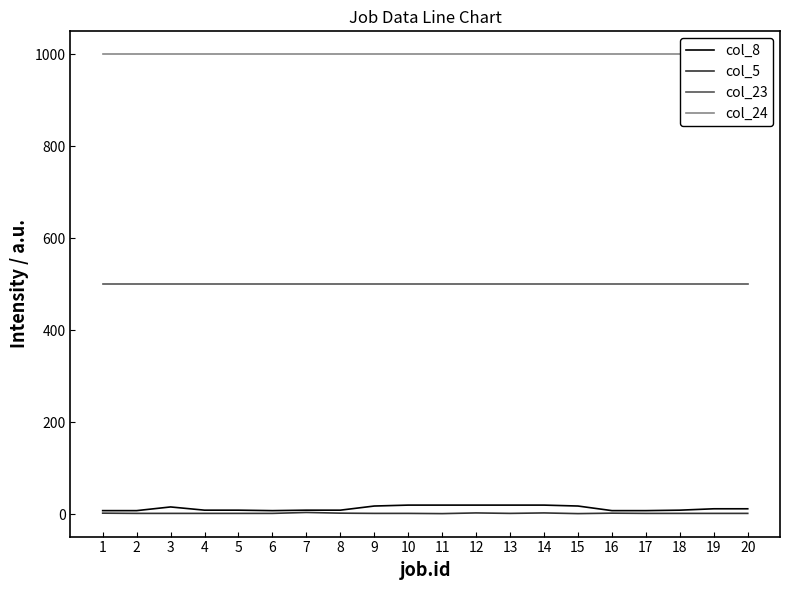

What is the value of the col_24 point at the 17th from the left?

1000.0